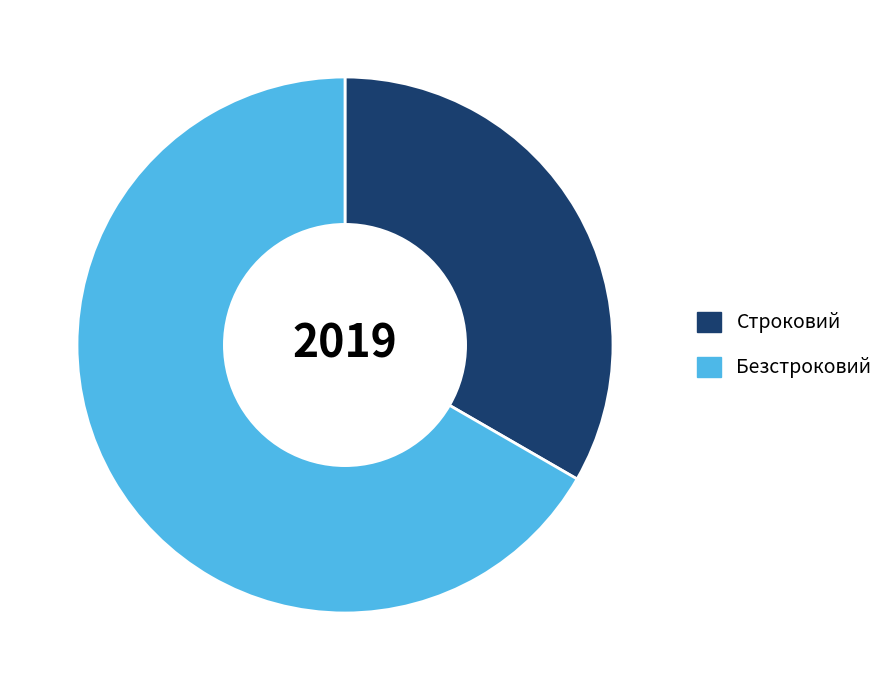

How many slices are in this pie chart?

2